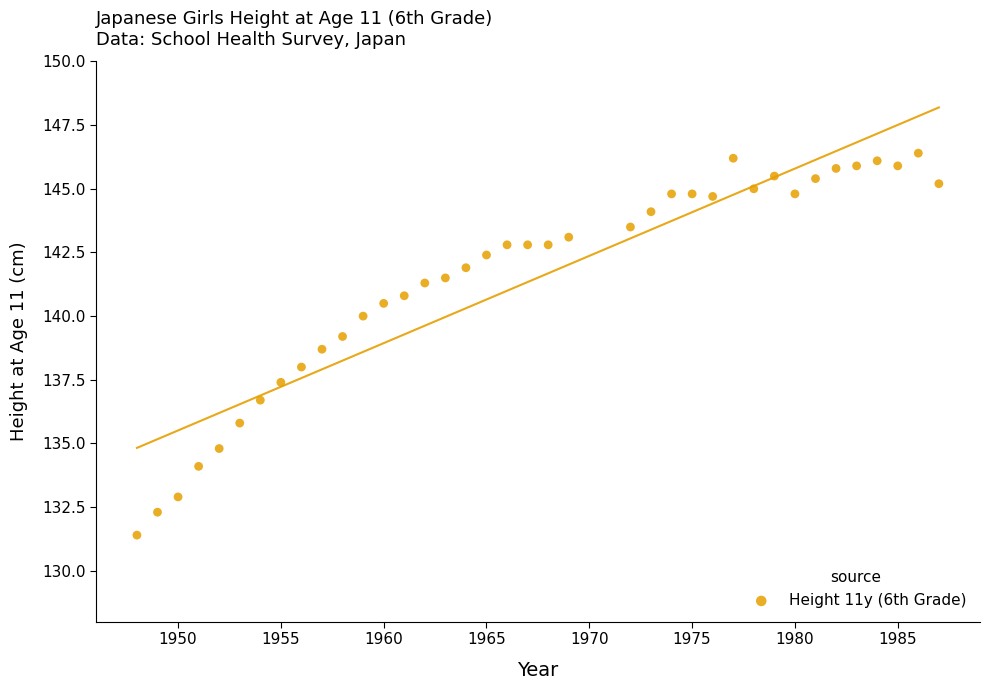

What is the range of Y values (max minus min)?

15.0